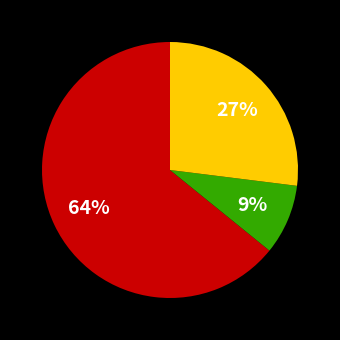

Is there any slice that represents more than half of the pie?

Yes